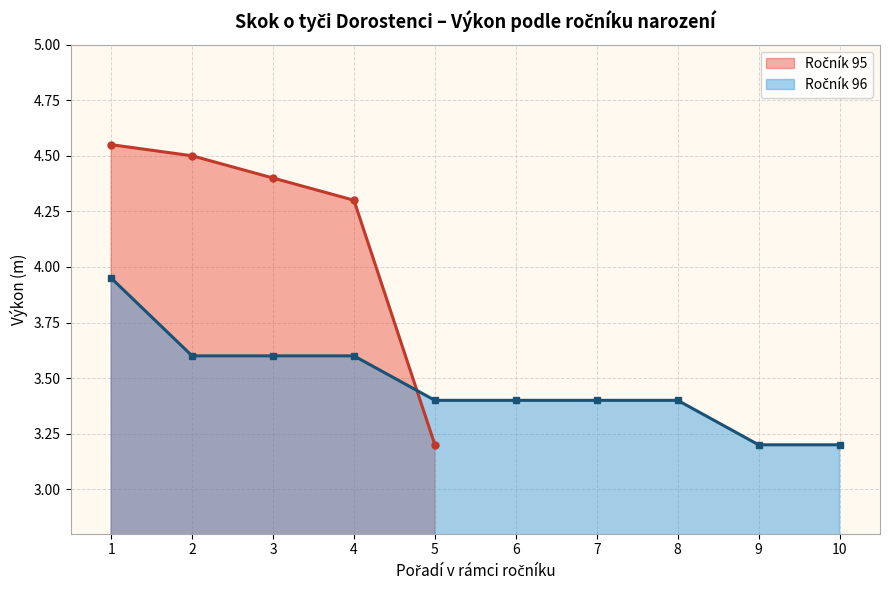

Is it true that the value at 1 is 4.0?

True